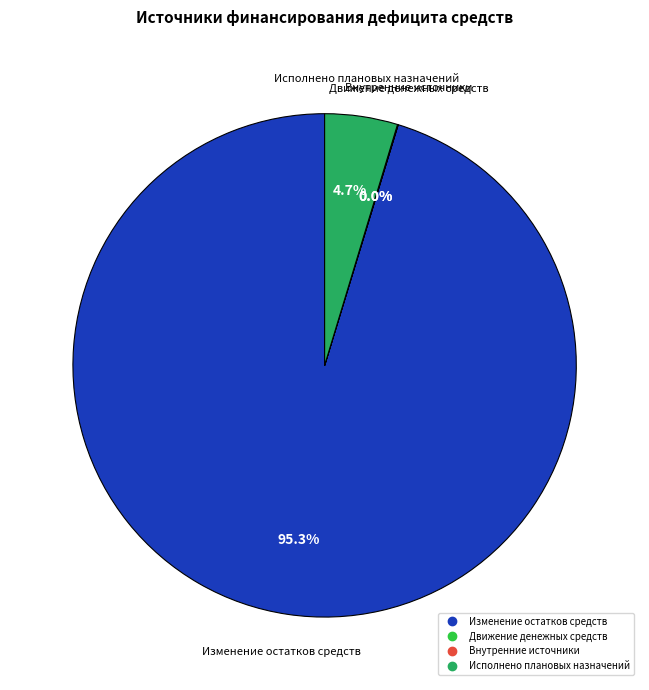

To the nearest percent, what portion does Исполнено плановых назначений represent?

5%